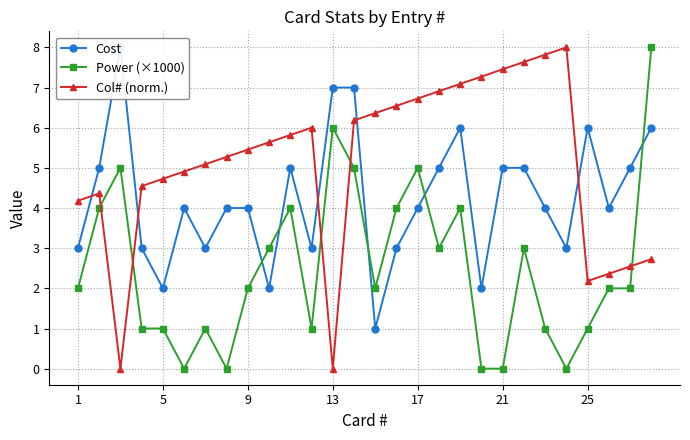

What is the highest value of the Power (×1000) series?

8.0